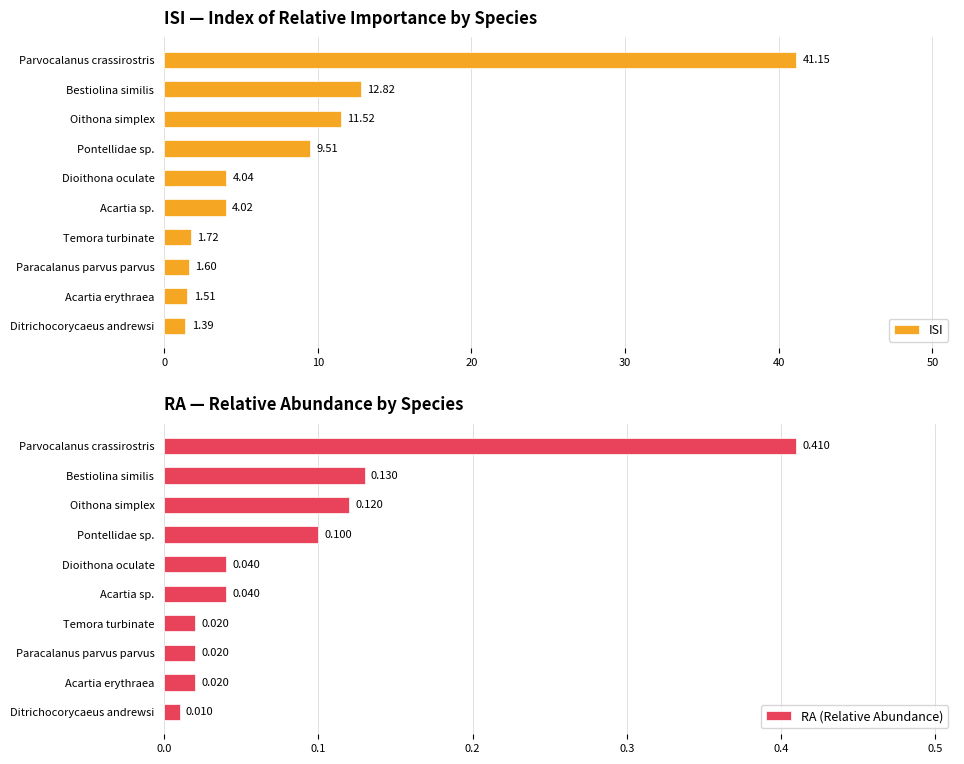

Rank the categories by ISI value from highest to lowest.

Parvocalanus crassirostris, Bestiolina similis, Oithona simplex, Pontellidae sp., Dioithona oculate, Acartia sp., Temora turbinate, Paracalanus parvus parvus, Acartia erythraea, Ditrichocorycaeus andrewsi